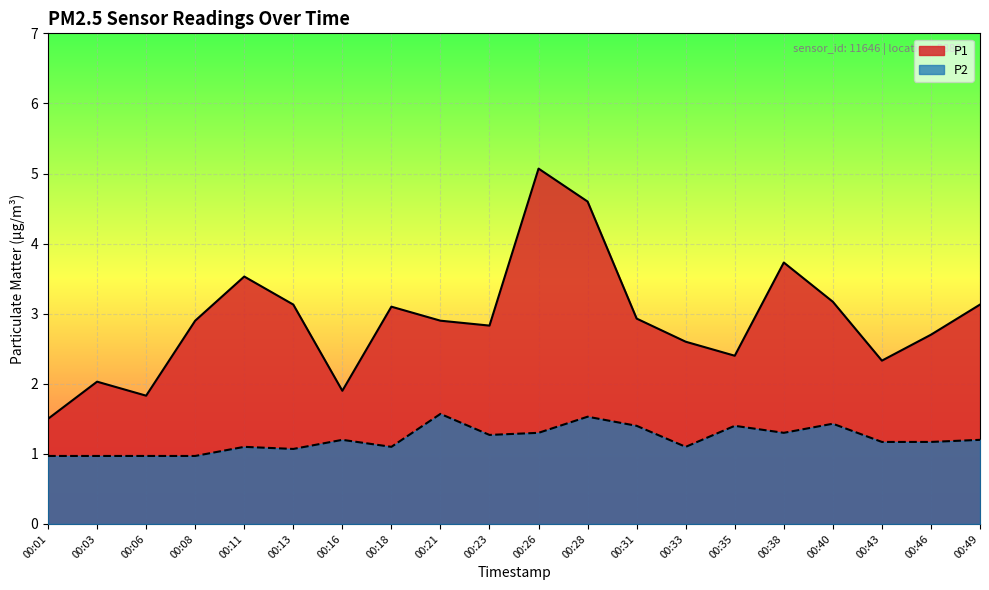

Where is P1 nearest to the value 3?

00:31